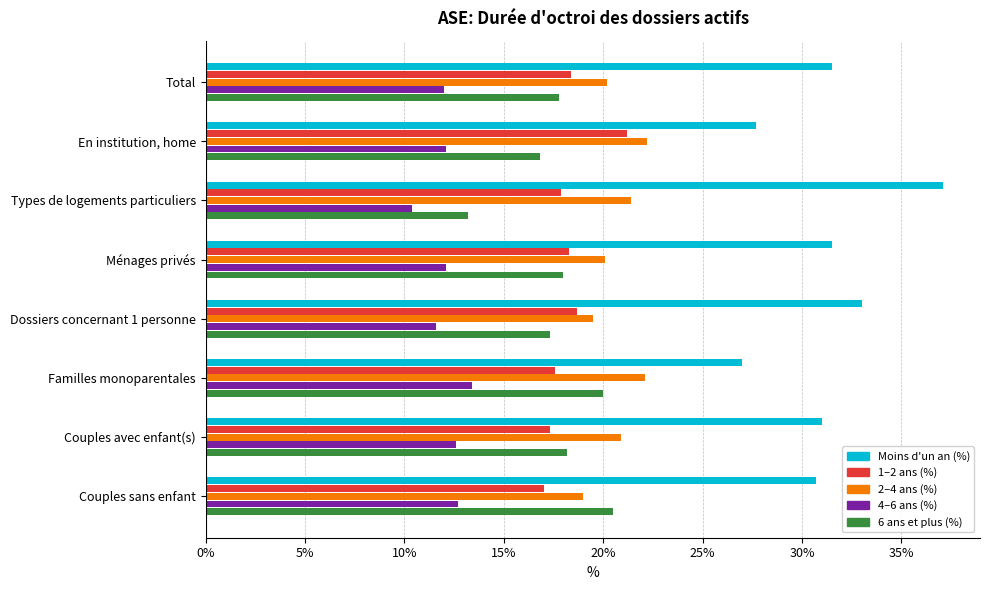

Is the value of 2–4 ans (%) at Dossiers concernant 1 personne greater than the value of 6 ans et plus (%) at Types de logements particuliers?

Yes